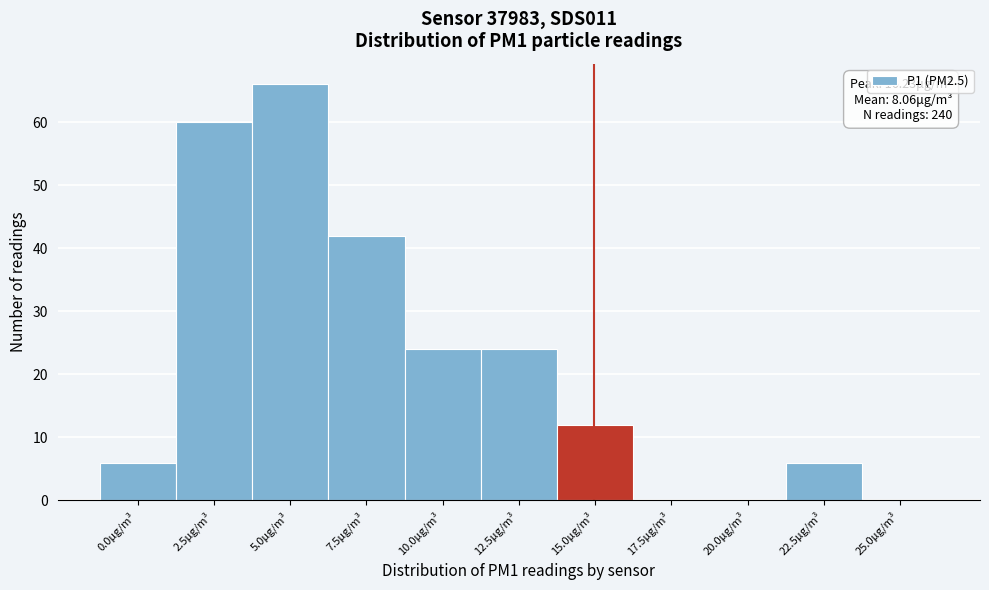

Reading left to right, transcribe all the data shown in this chart.

0.0μg/m³=6	2.5μg/m³=60	5.0μg/m³=66	7.5μg/m³=42	10.0μg/m³=24	12.5μg/m³=24	15.0μg/m³=12	17.5μg/m³=0	20.0μg/m³=0	22.5μg/m³=6	25.0μg/m³=0